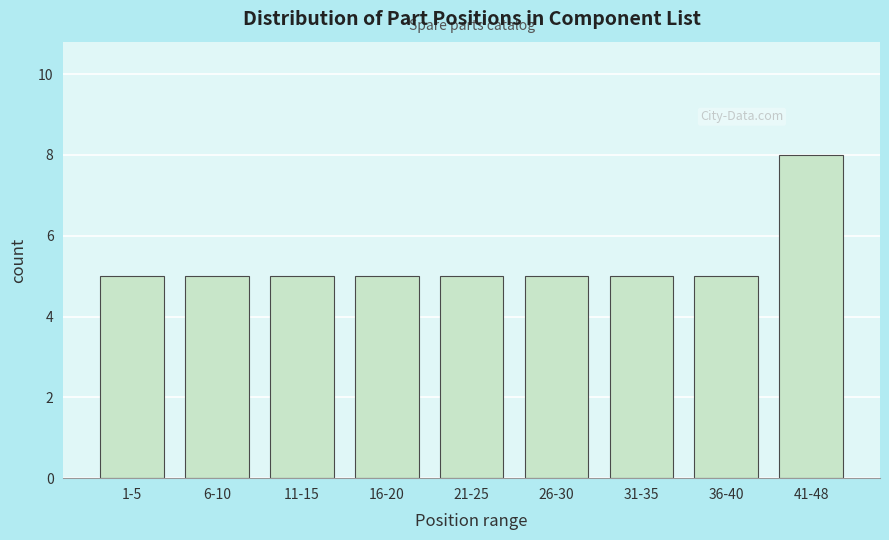

Reading right to left, transcribe all the data shown in this chart.

41-48=8	36-40=5	31-35=5	26-30=5	21-25=5	16-20=5	11-15=5	6-10=5	1-5=5